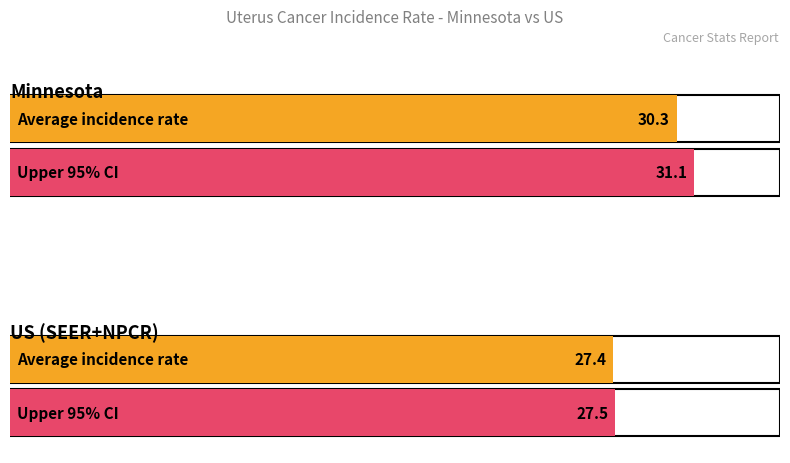

What is the average value of the Upper 95% CI series?

29.3